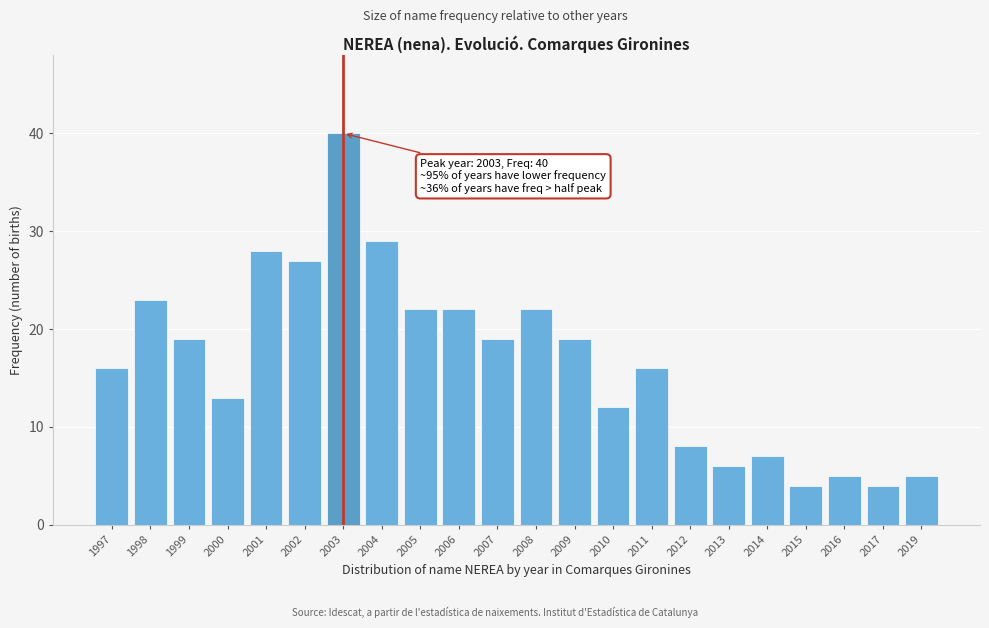

Reading left to right, list all the values displayed in this chart.

16	23	19	13	28	27	40	29	22	22	19	22	19	12	16	8	6	7	4	5	4	5